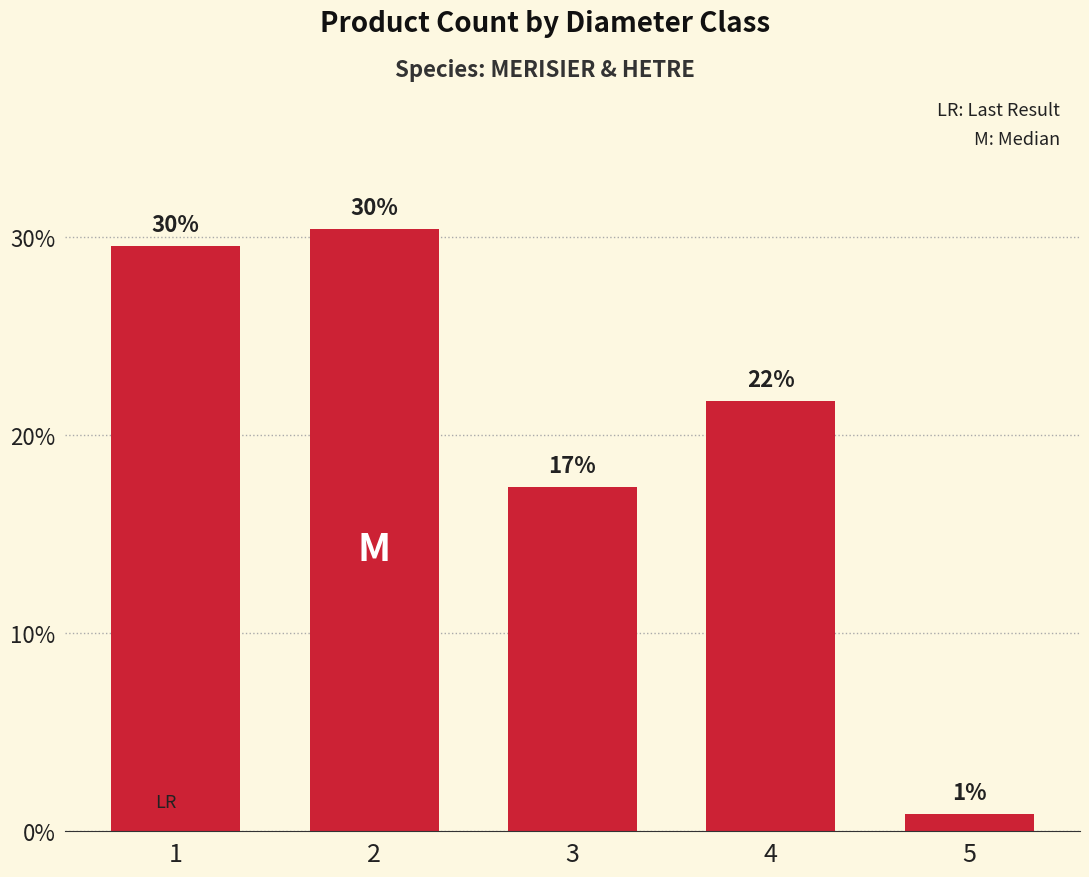

Does the chart contain stacked bars?

No